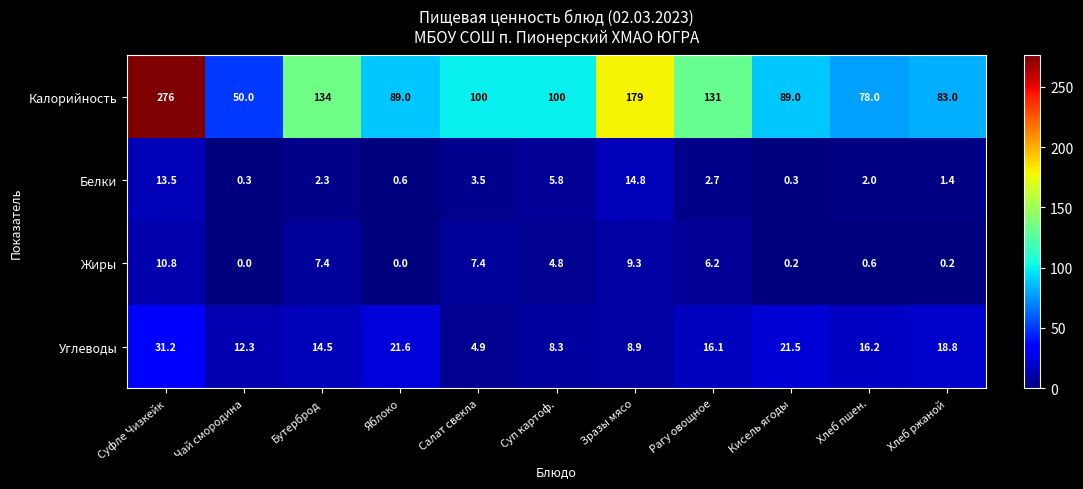

What is the difference between the second highest and minimum values in the Жиры series?

9.3